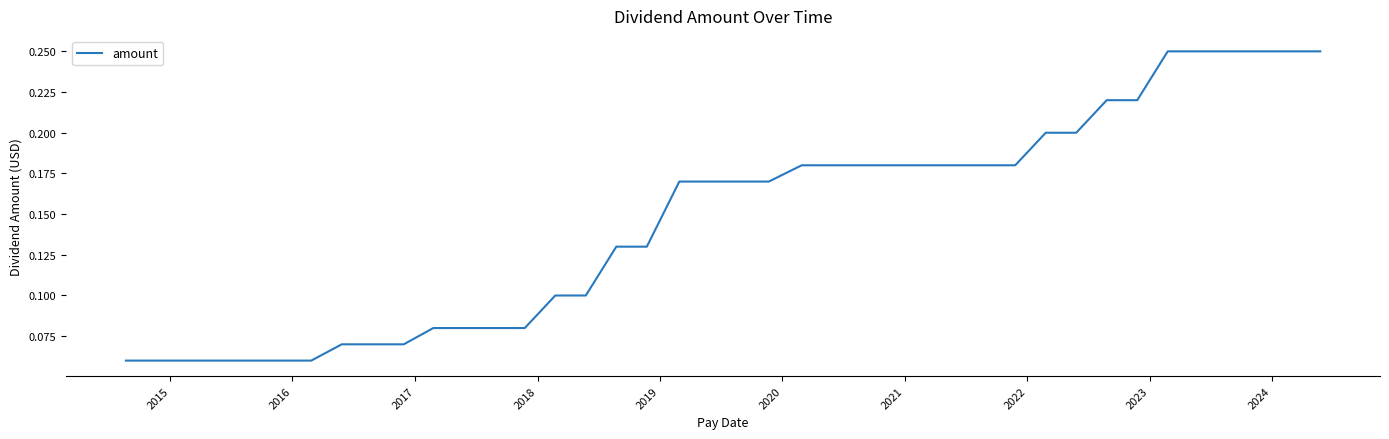

Does the chart display data point markers on the line(s)?

No